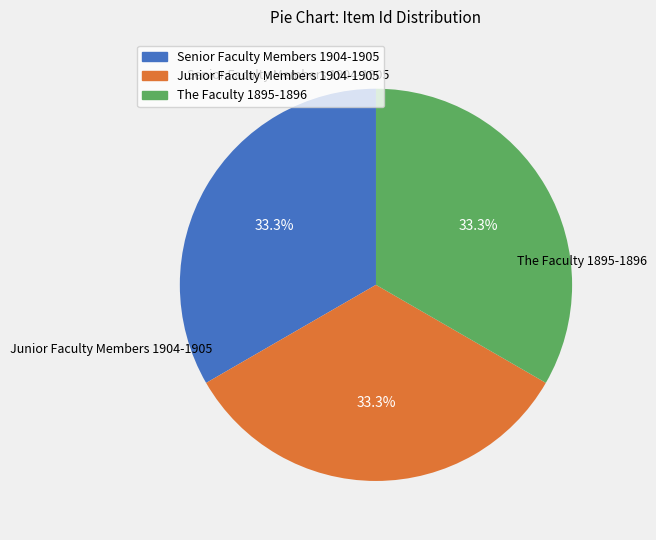

Combined, what portion of the pie is Junior Faculty Members 1904-1905 and The Faculty 1895-1896?

66.7%